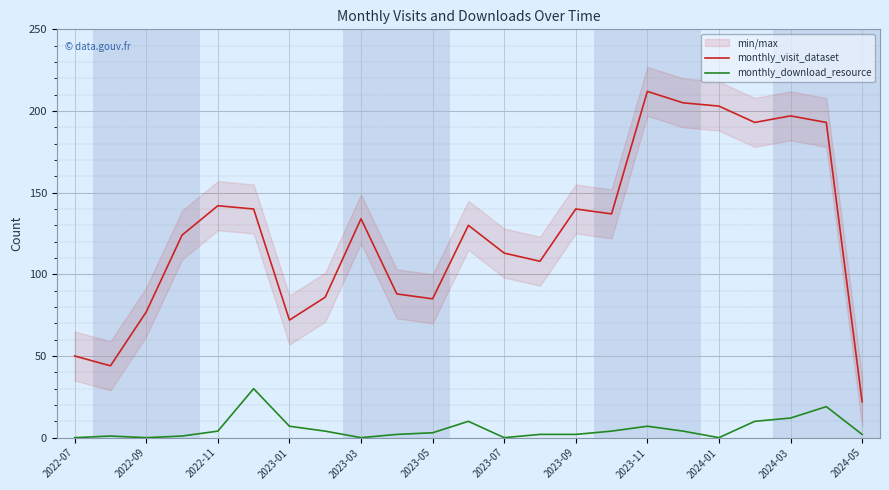

True or false: monthly_download_resource has a value of 0 at 2024-01.

True